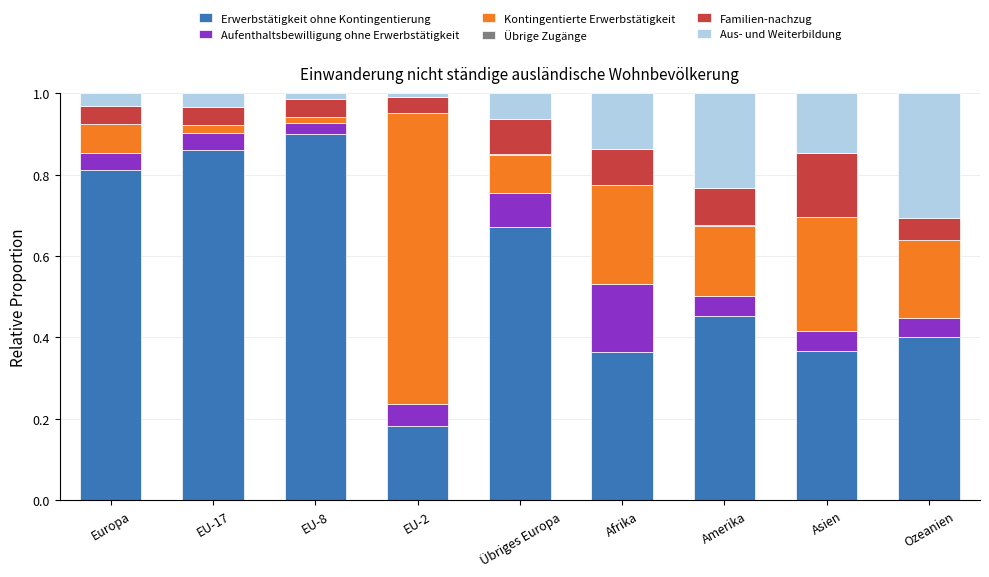

Are the bars horizontal?

No